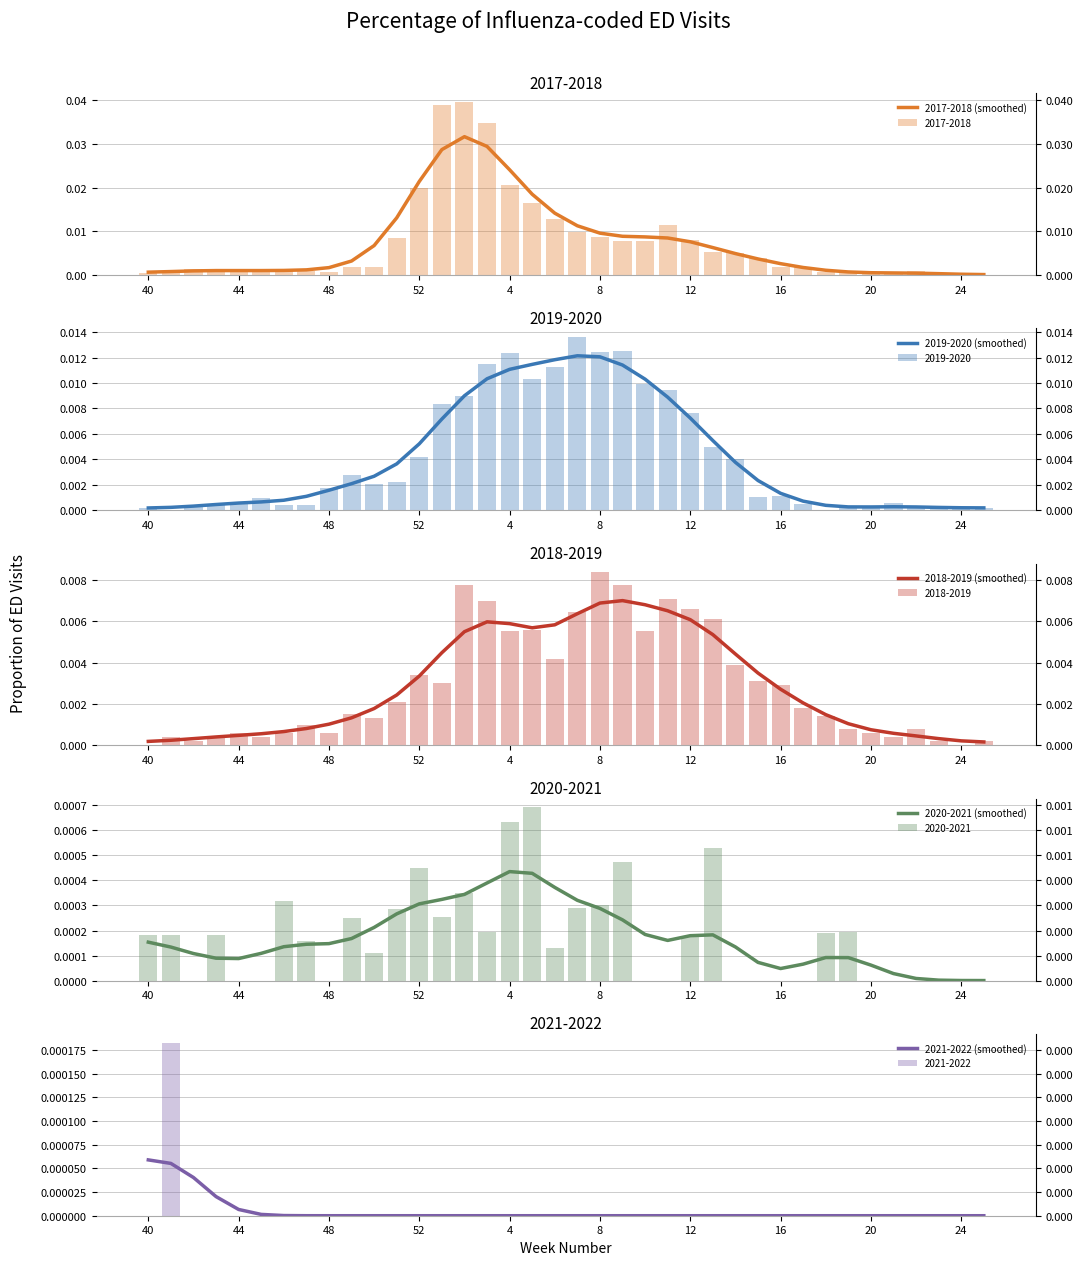

Is it true that 2019-2020 (smoothed) equals 0.0 at 30?

True